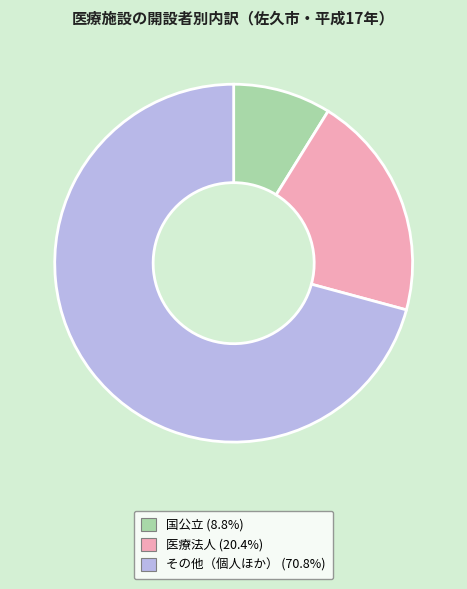

Rank the categories by value from highest to lowest.

その他（個人ほか）, 医療法人, 国公立